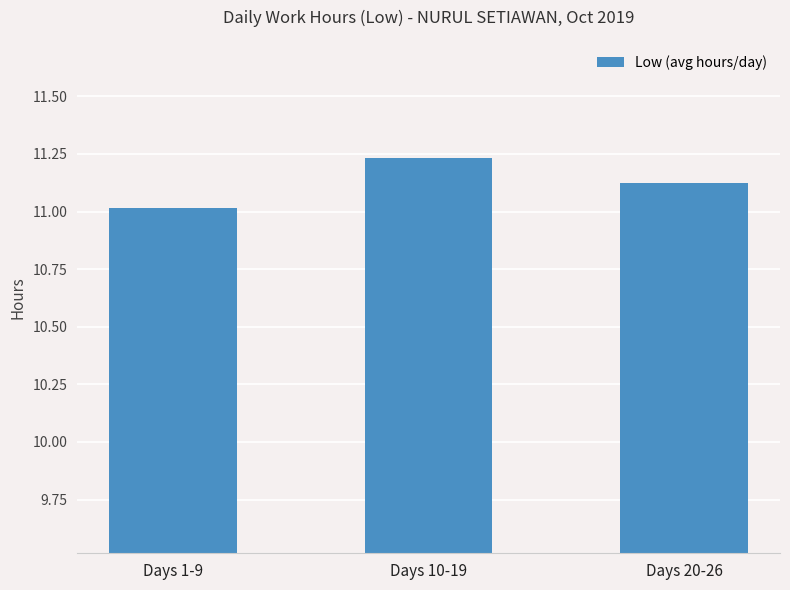

What is the label of the 2nd bar from the right?

Days 10-19